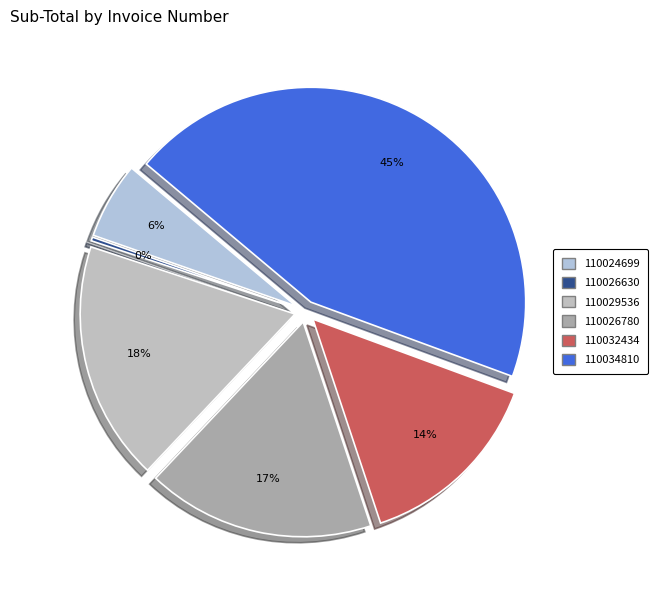

The 110024699 slice represents 15% of the pie. True or false?

False